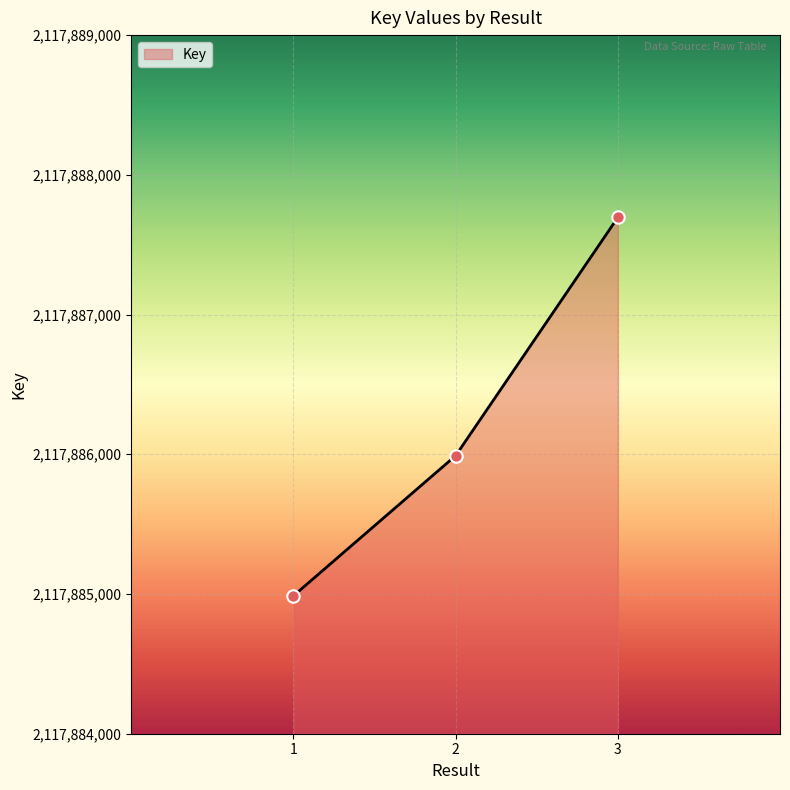

What is the ratio of the value at 2 to the value at 1?

1.0